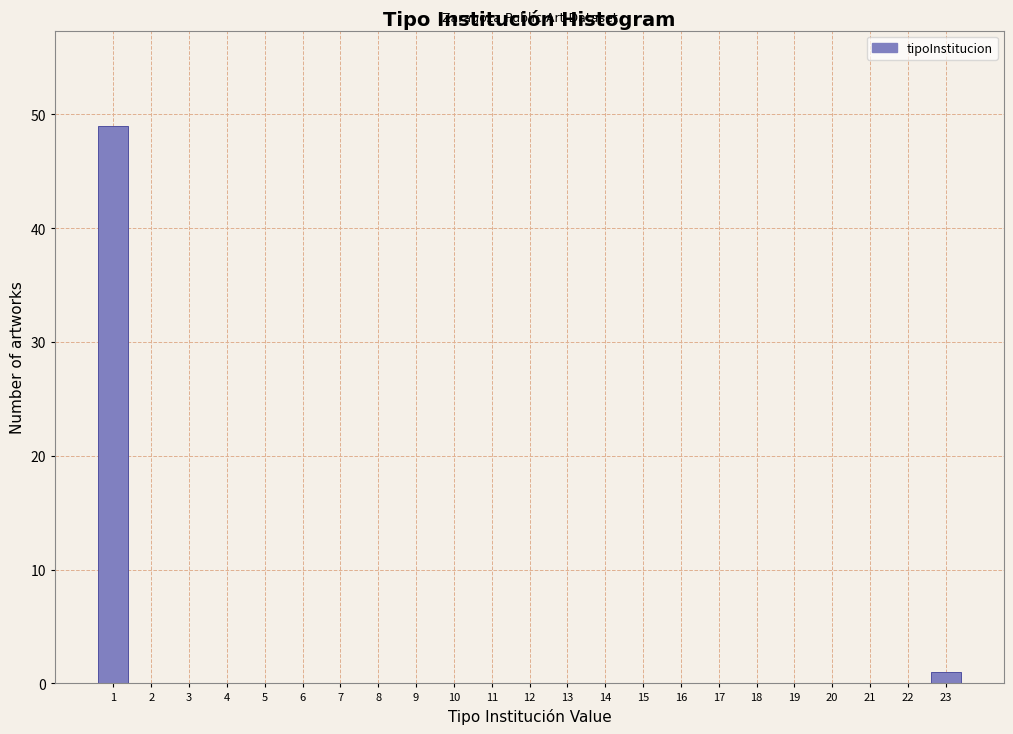

Reading left to right, extract all data points from this chart.

1=49	2=0	3=0	4=0	5=0	6=0	7=0	8=0	9=0	10=0	11=0	12=0	13=0	14=0	15=0	16=0	17=0	18=0	19=0	20=0	21=0	22=0	23=1